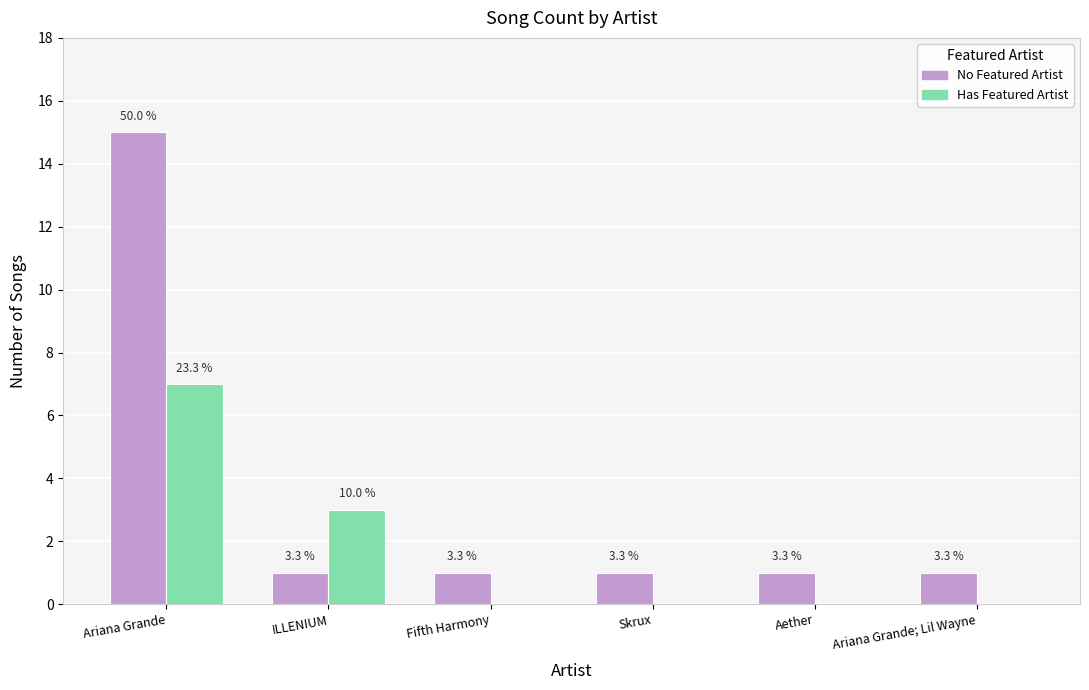

How many groups of bars are there?

6